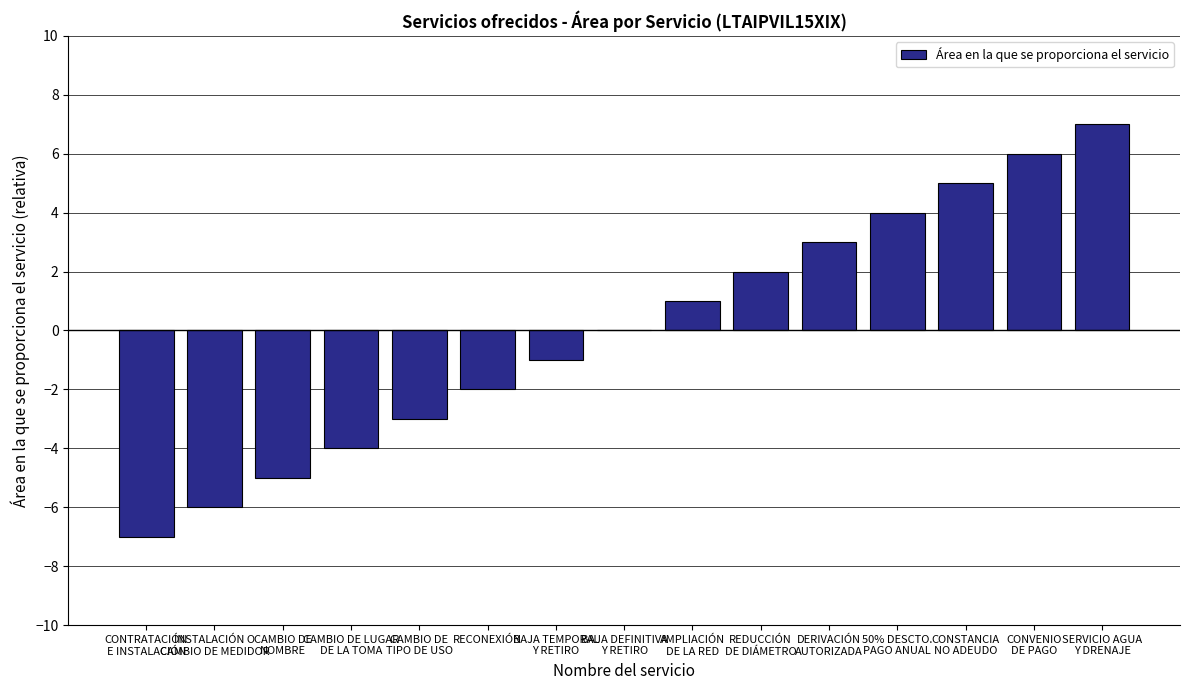

Where is the data nearest to the value 0?

BAJA DEFINITIVA
Y RETIRO